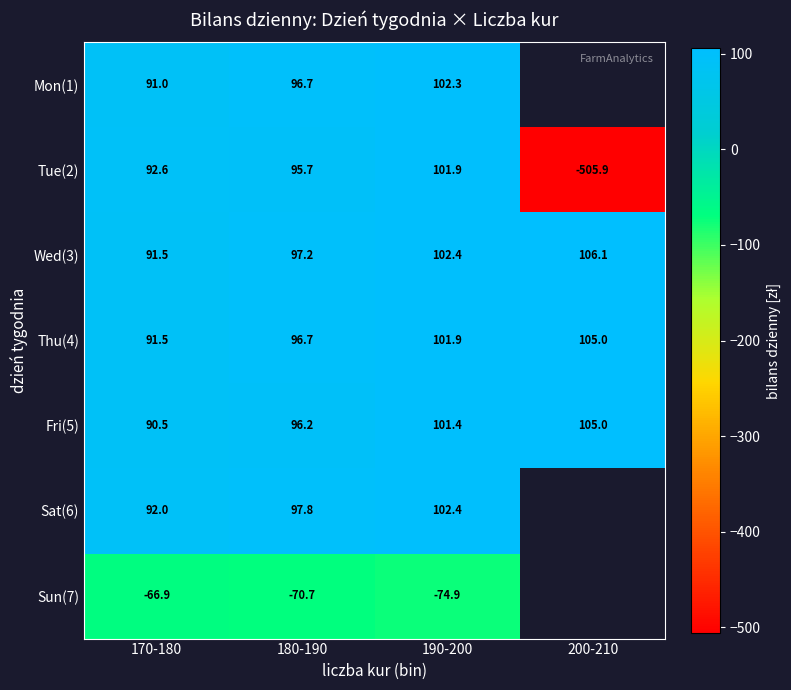

Is it true that Tue(2) equals -846.7 at 200-210?

False